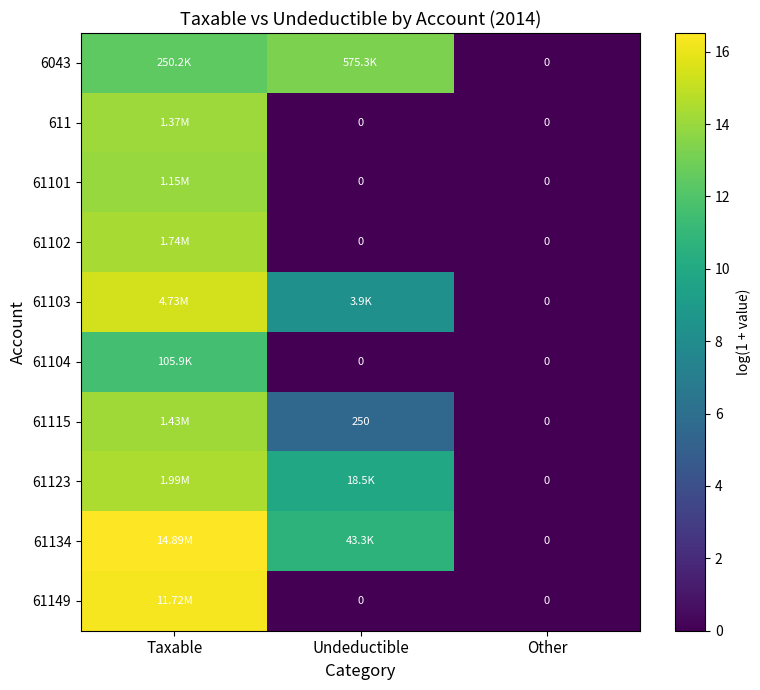

The value of 6043 at Other is -8.7. True or false?

False